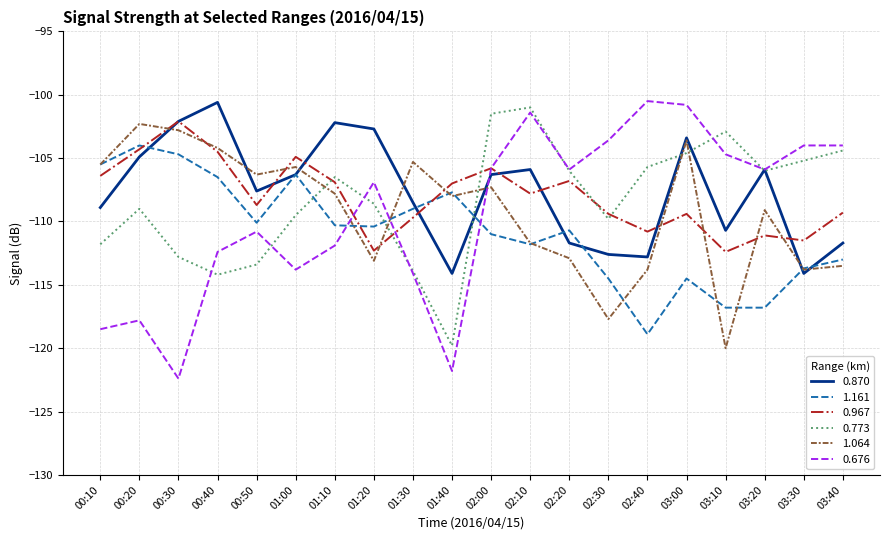

What is the minimum value for 0.870?

-114.1